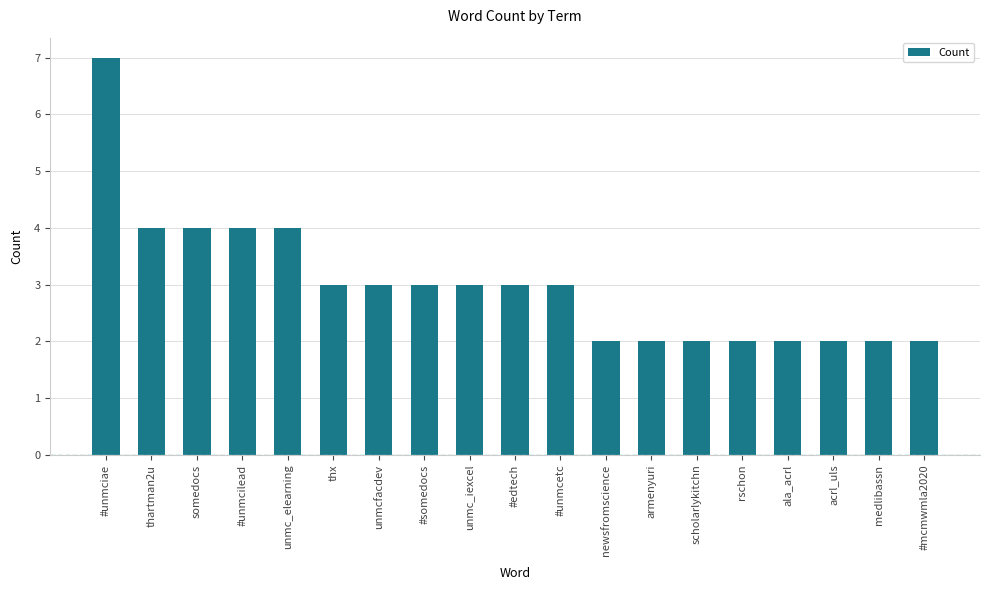

Reading right to left, transcribe all the data shown in this chart.

2	2	2	2	2	2	2	2	3	3	3	3	3	3	4	4	4	4	7